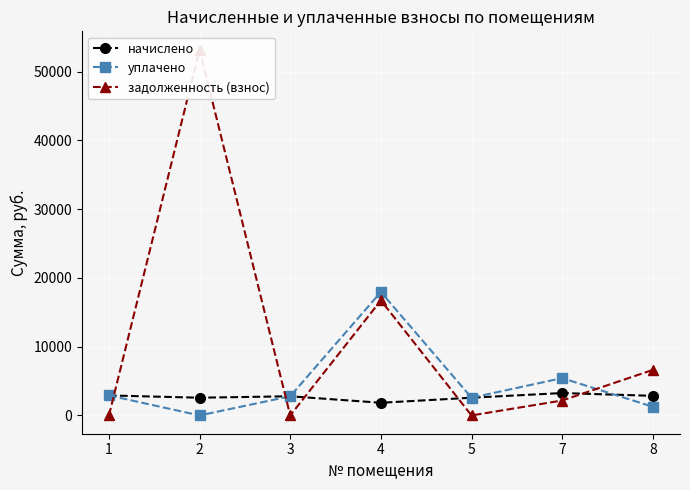

True or false: уплачено has more than 1 points higher than both neighbors.

True